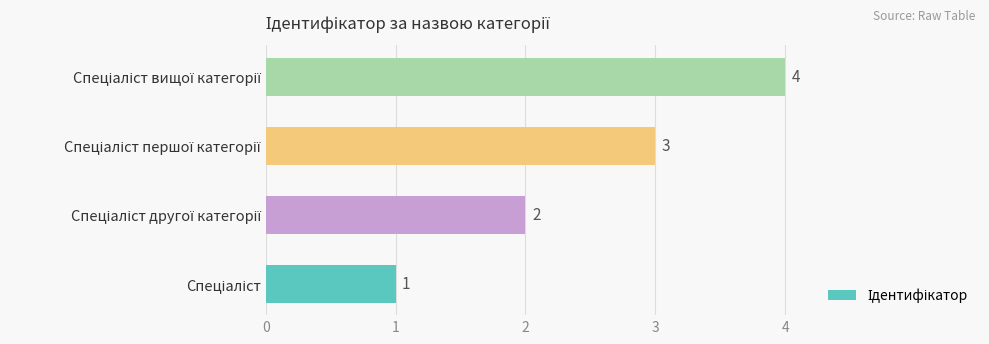

What is the greatest value displayed?

4